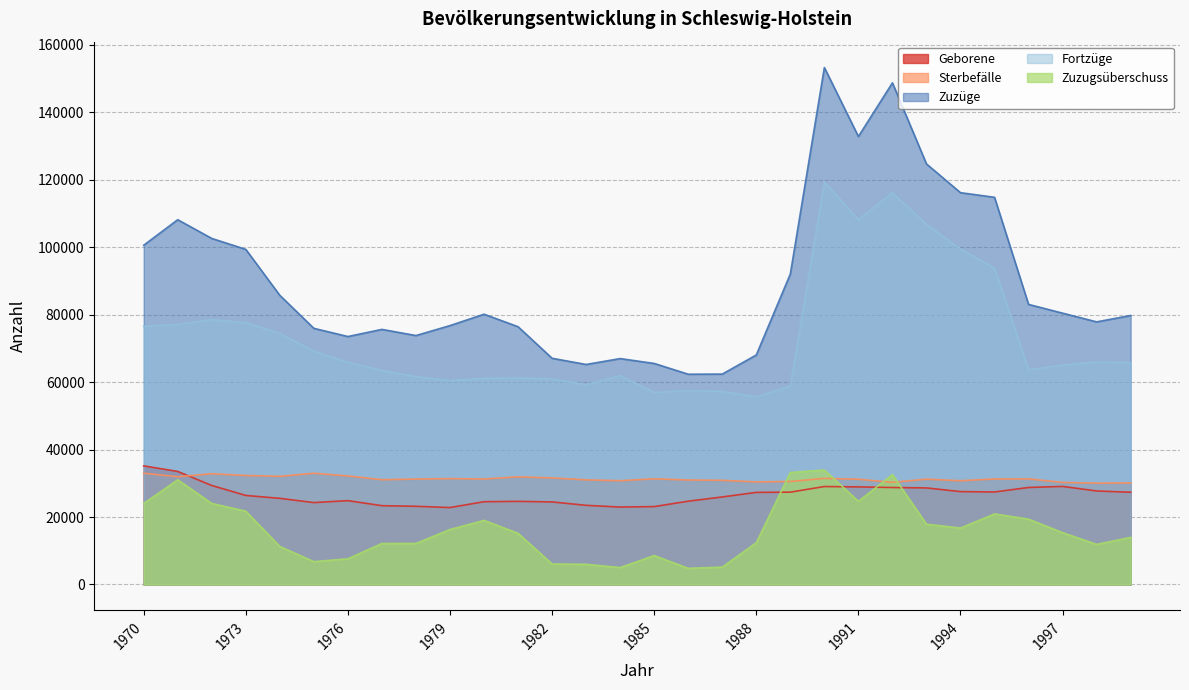

At which category does Fortzüge reach its first local valley?

1979